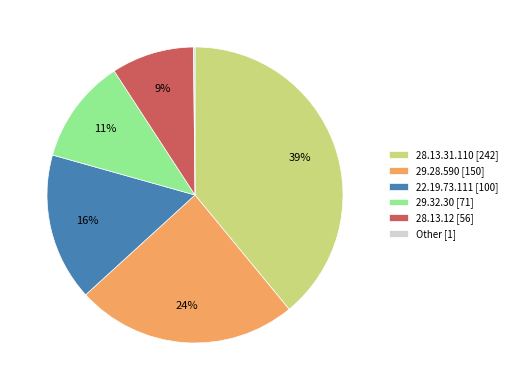

What percentage is the 28.13.12 [56] slice, to the nearest percent?

9%